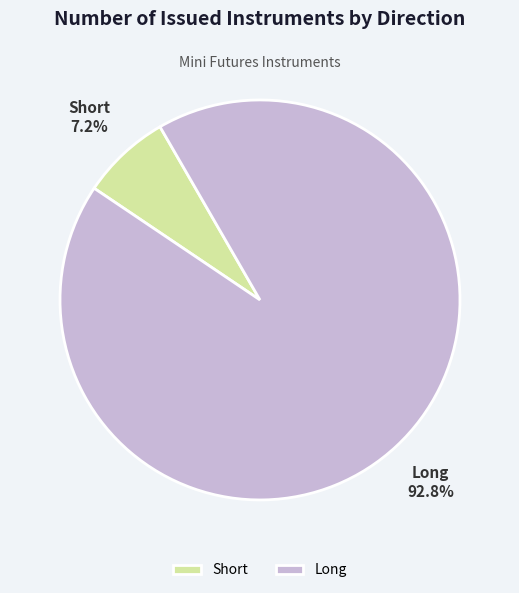

Which category has the smallest portion of the pie?

Short